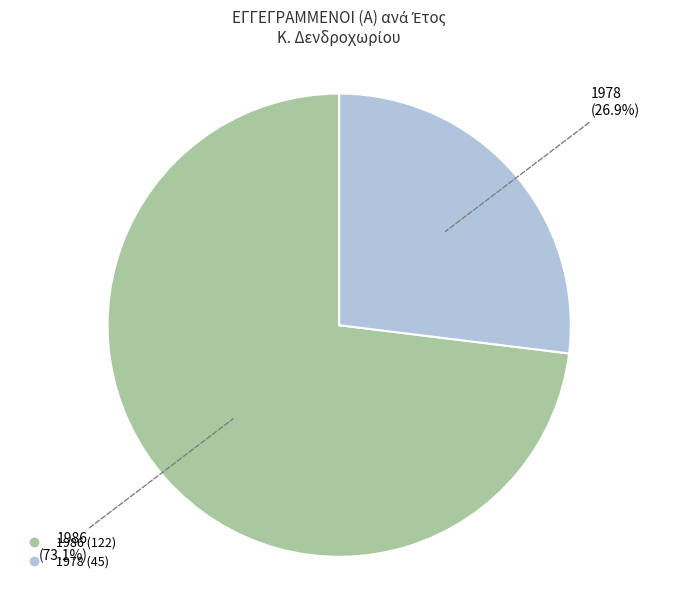

To the nearest percent, what is the difference between the largest and smallest slice percentages?

46%